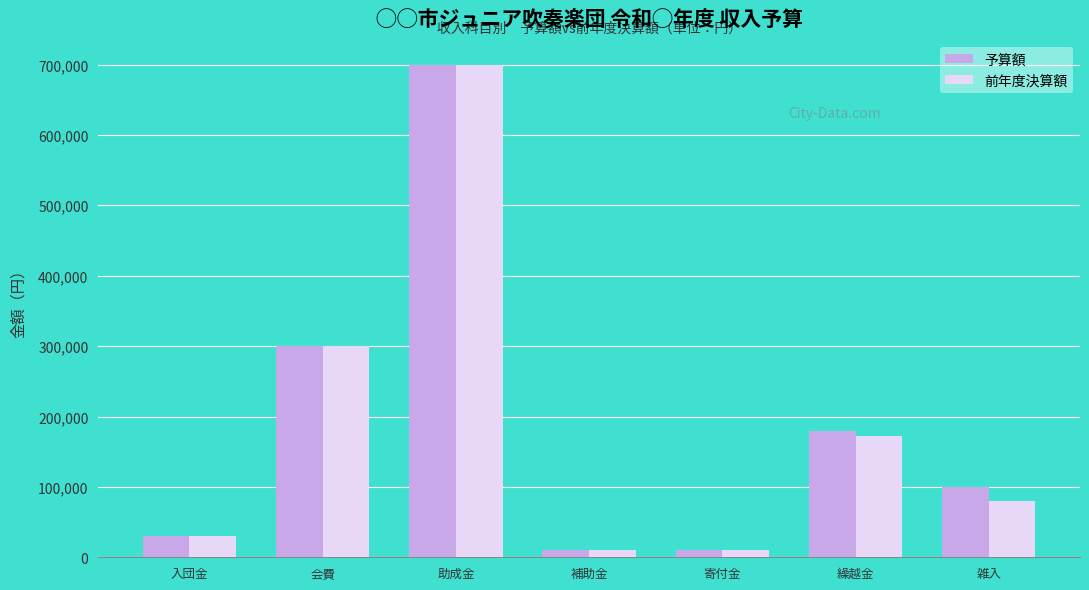

What is the greatest value displayed?

700000